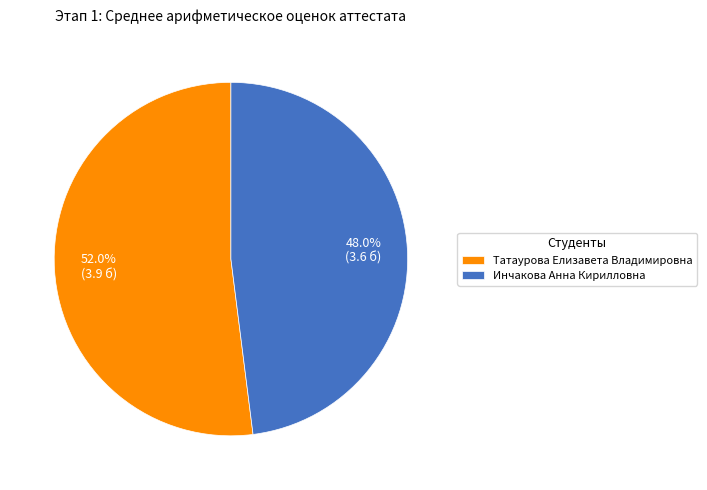

Which has a higher value, Татаурова Елизавета Владимировна or Инчакова Анна Кирилловна?

Татаурова Елизавета Владимировна